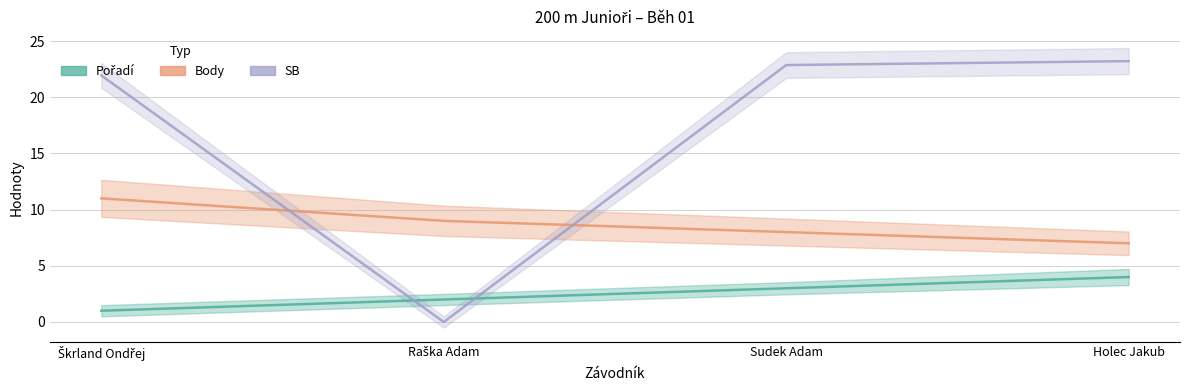

The Pořadí series shows 4.7 at Sudek Adam. True or false?

False